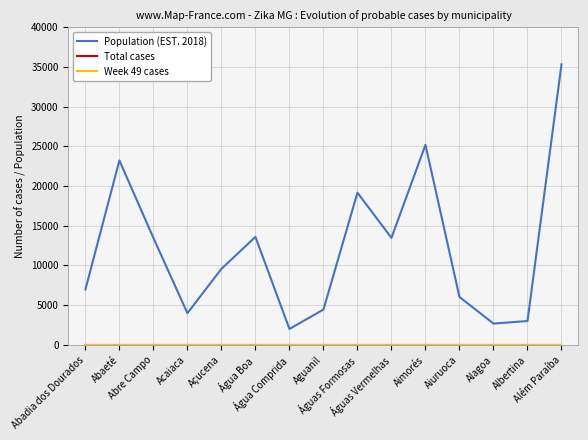

List the labels in order of Population (EST. 2018) value, smallest first.

Água Comprida, Alagoa, Albertina, Acaiaca, Aguanil, Aiuruoca, Abadia dos Dourados, Açucena, Abre Campo, Águas Vermelhas, Água Boa, Águas Formosas, Abaeté, Aimorés, Além Paraíba